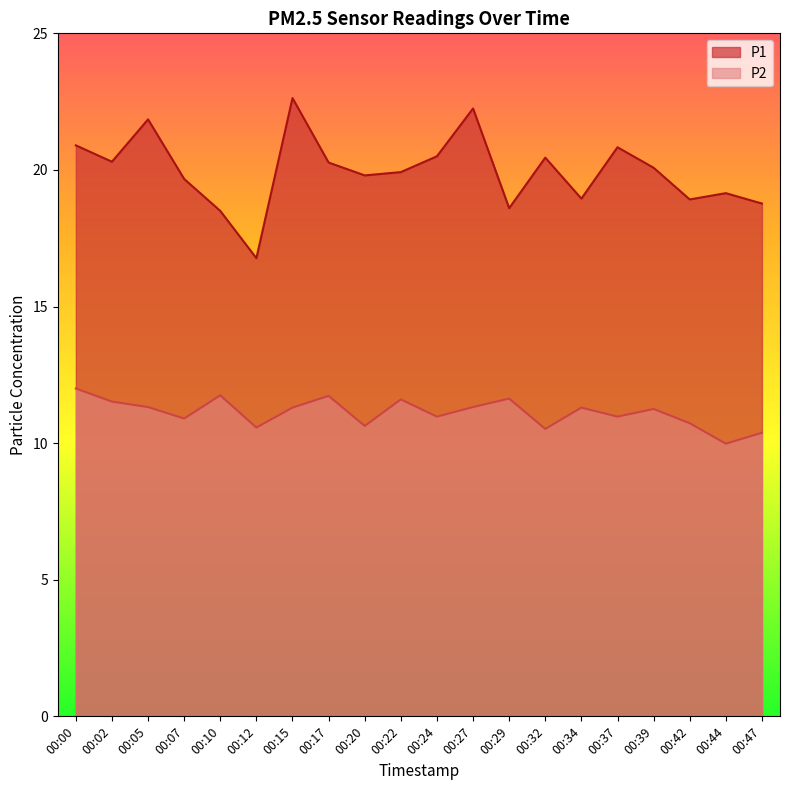

True or false: P2 and P1 intersect in this chart.

False